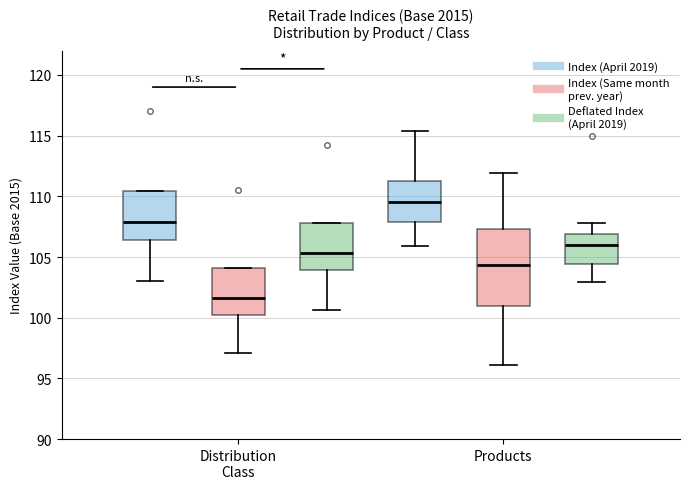

Which box's median line is the highest?

Products (Index (April 2019))